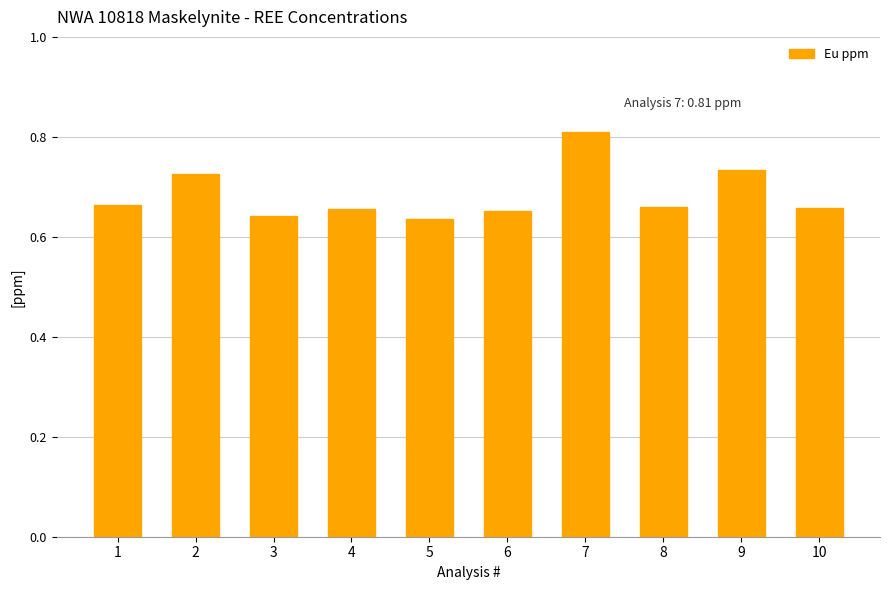

Between 9 and 2, which is larger?

9